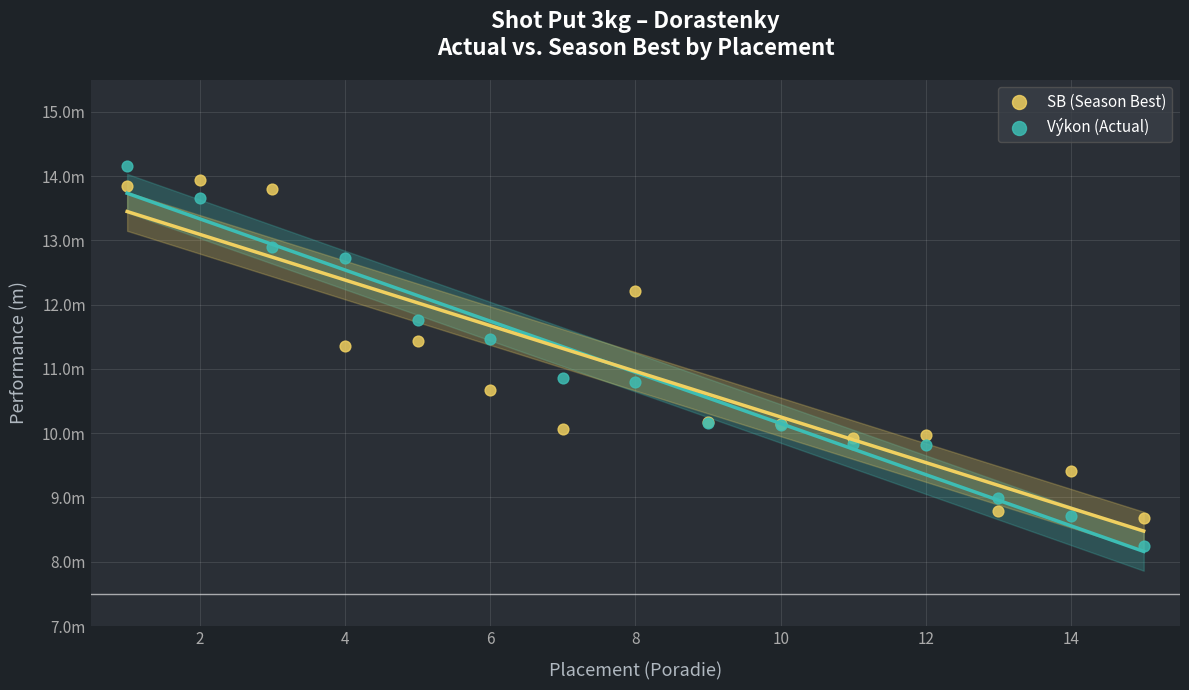

Which series contains the highest Y value?

Výkon (Actual)